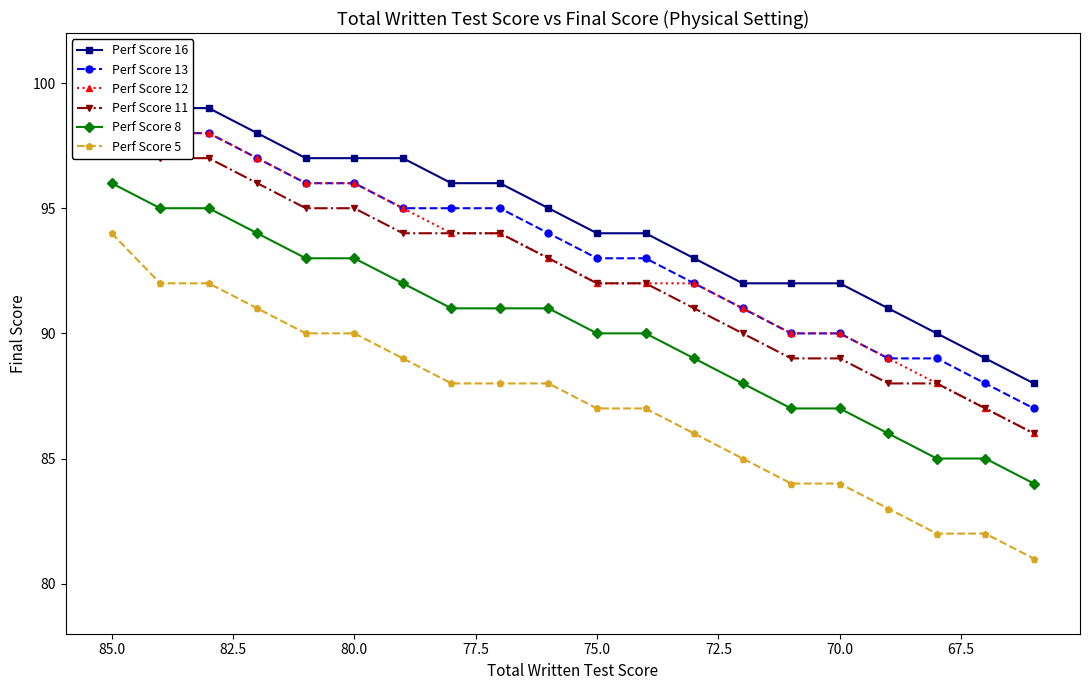

Rank the series by their maximum value, from lowest to highest.

Perf Score 5, Perf Score 8, Perf Score 12, Perf Score 11, Perf Score 13, Perf Score 16